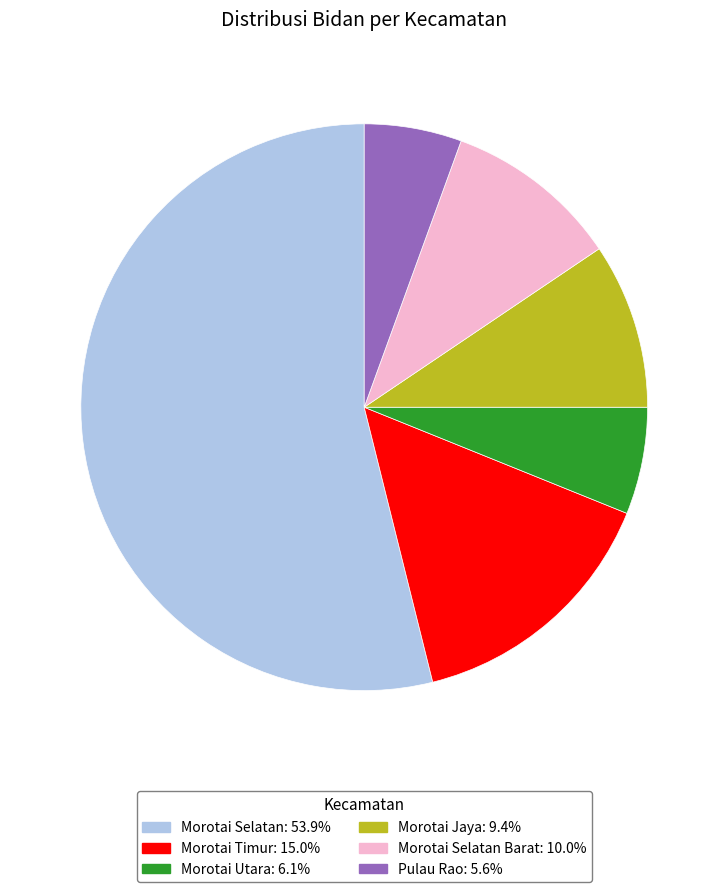

Is there any slice that represents more than half of the pie?

Yes